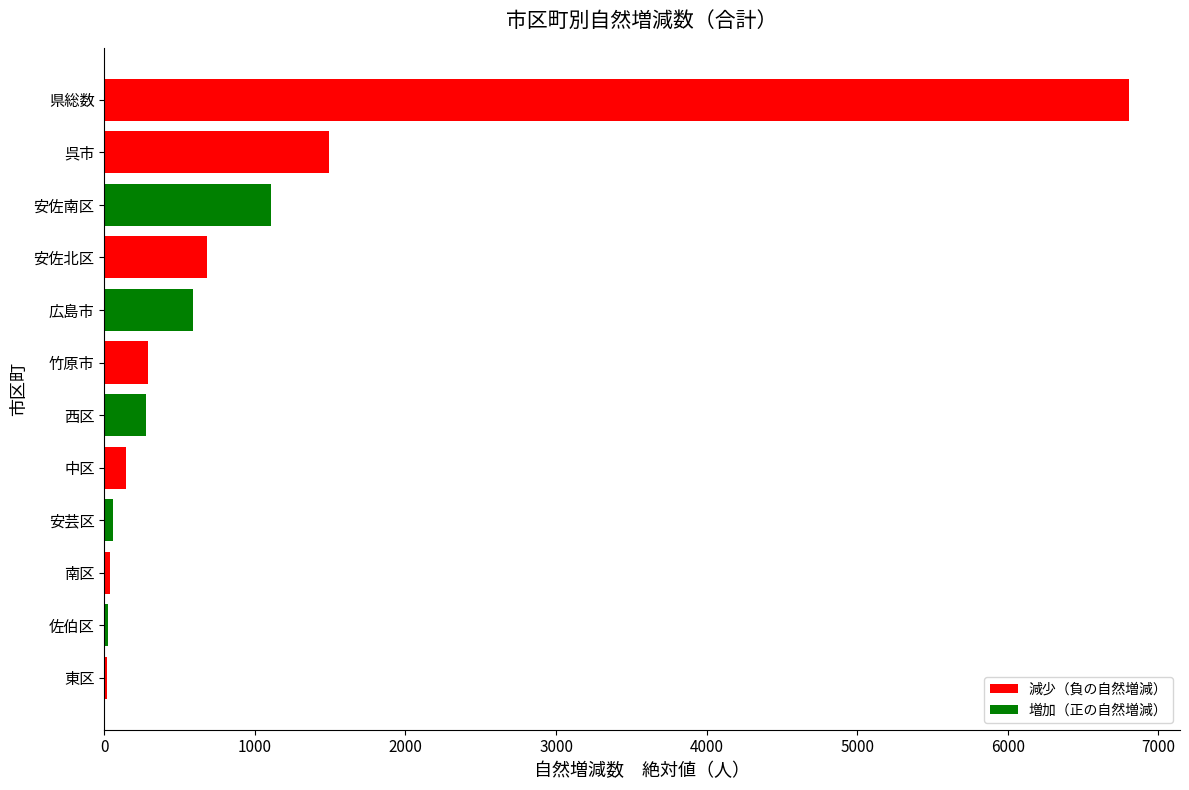

Are the bars horizontal?

Yes